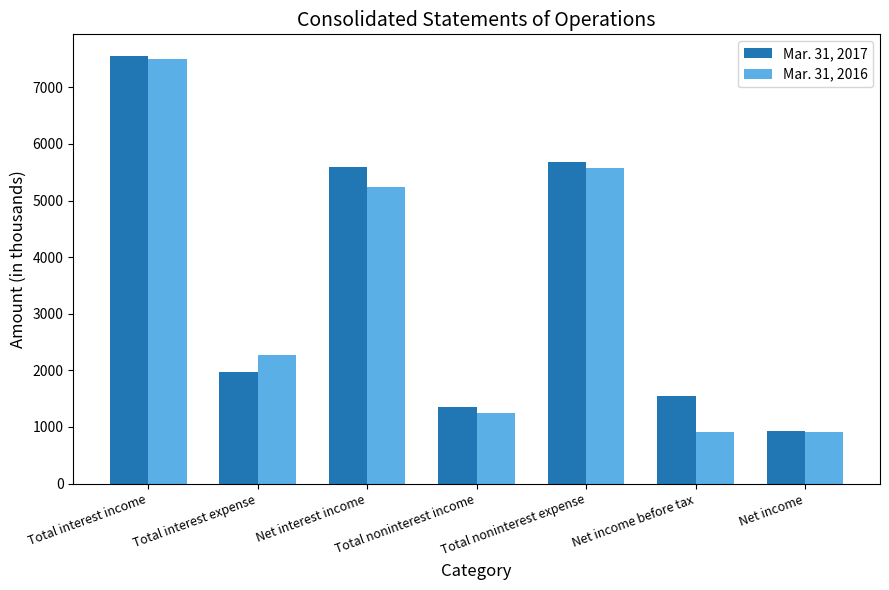

Count the number of data series in this chart.

2